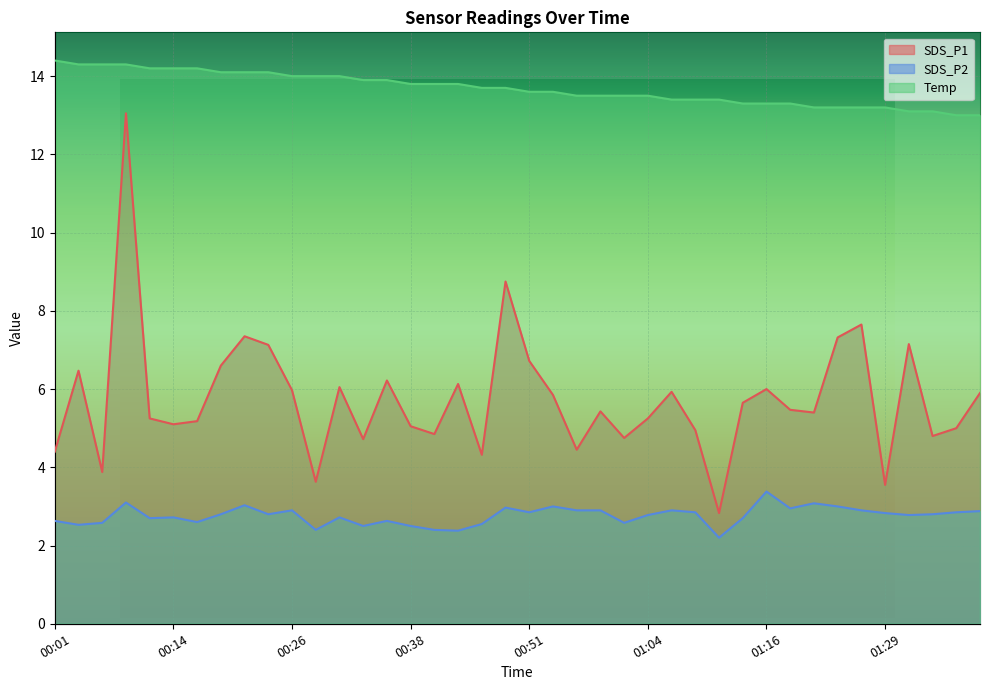

True or false: SDS_P1 and SDS_P2 cross at least once.

False